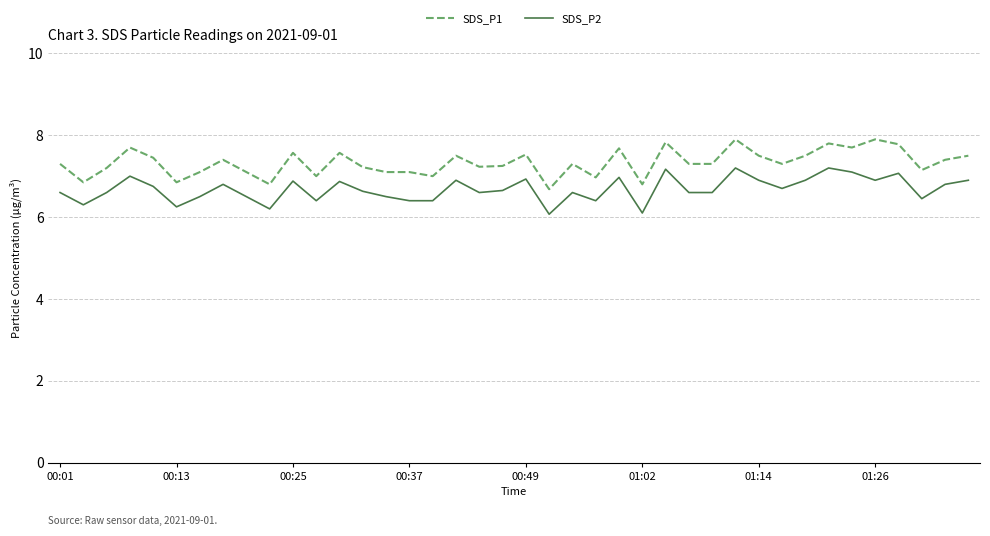

True or false: SDS_P2 and SDS_P1 cross at least once.

False